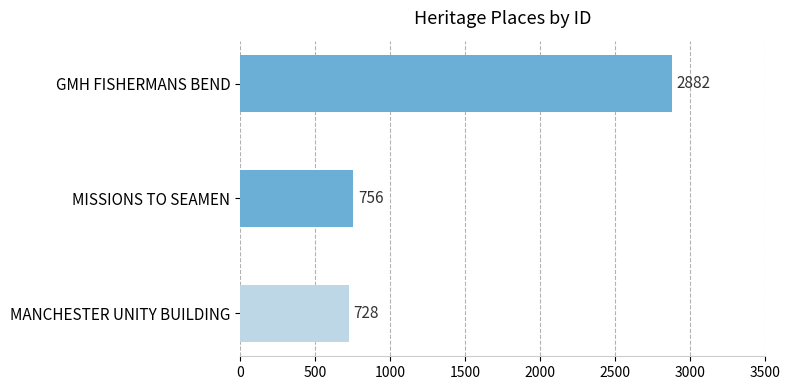

What is the greatest value displayed?

2882